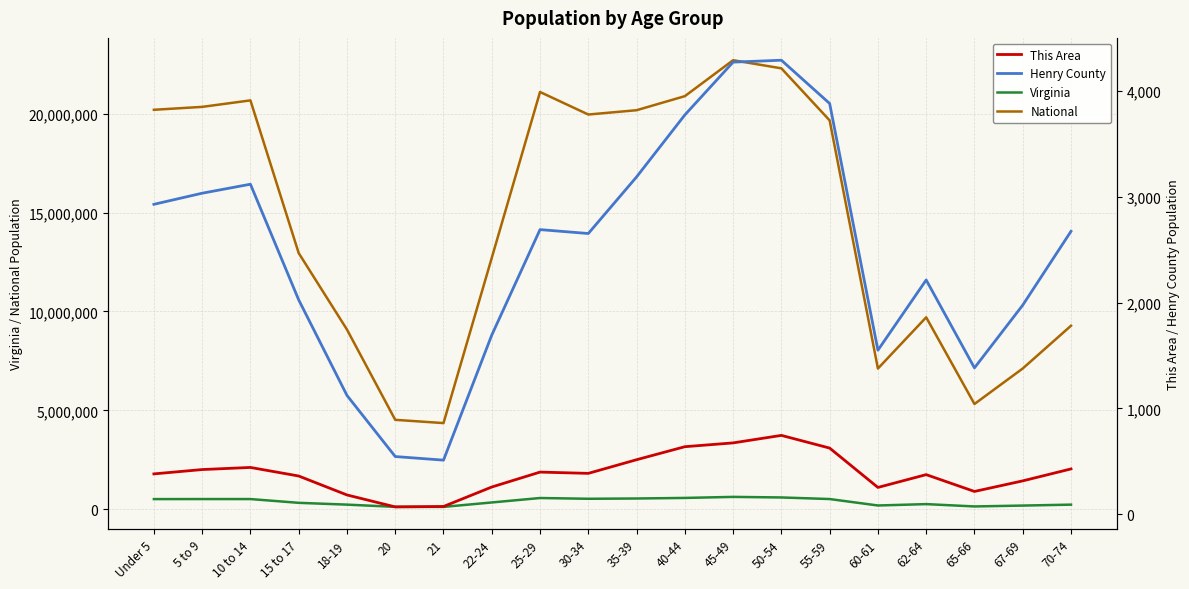

What is the label of the 14th point from the left?

50-54